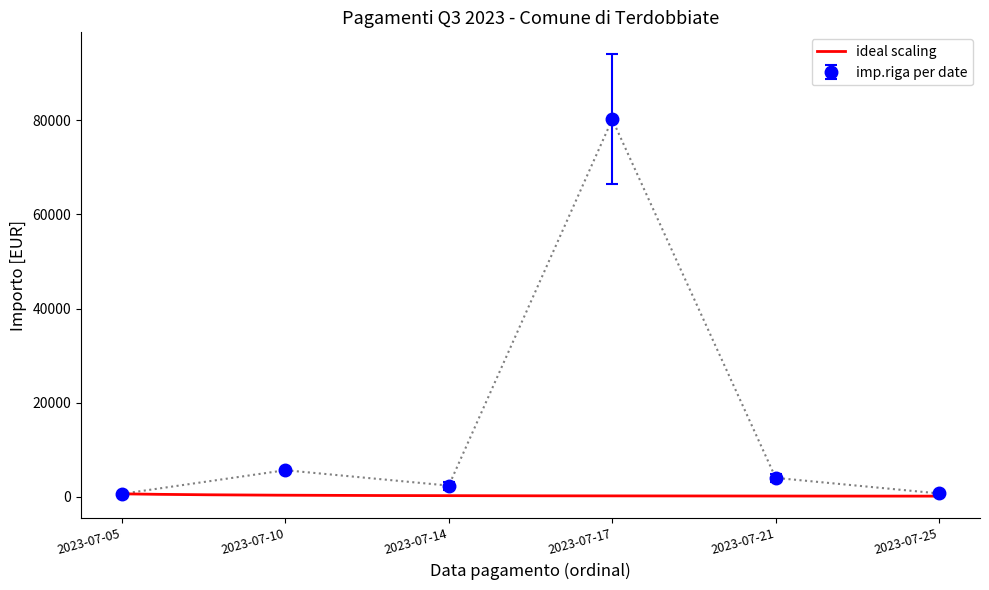

True or false: imp.riga and imp.mand. intersect in this chart.

False